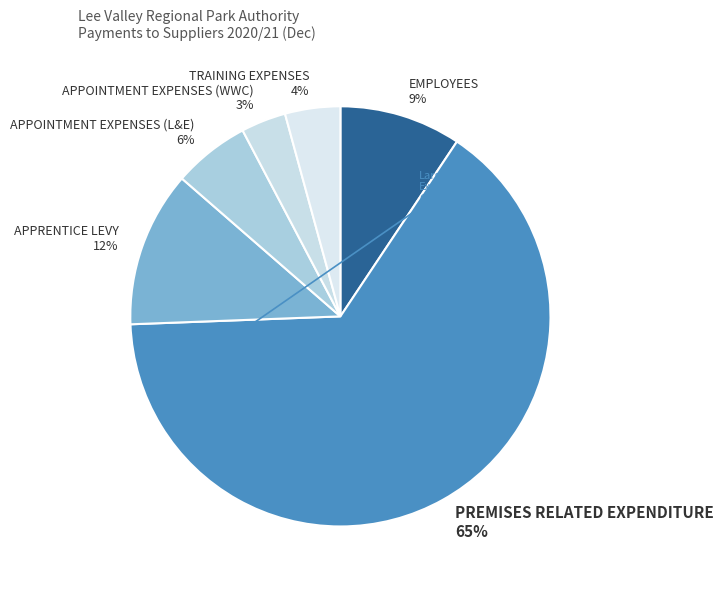

What is the ratio of the value at APPOINTMENT EXPENSES (WWC) to the value at TRAINING EXPENSES?

0.8